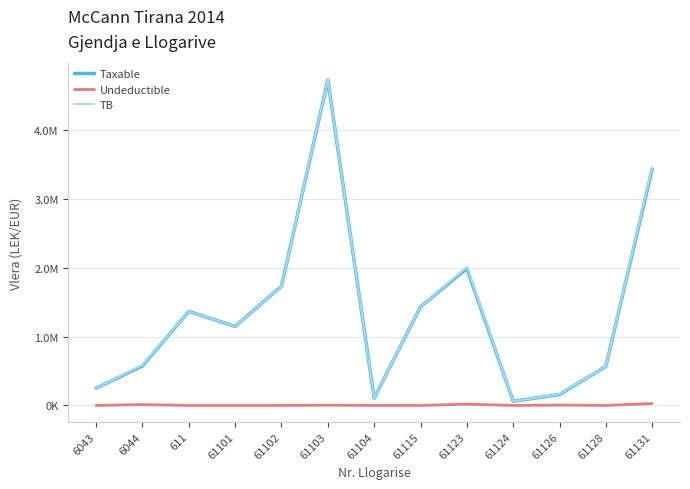

What is the difference between the maximum and minimum values in the TB series?

4673253.7